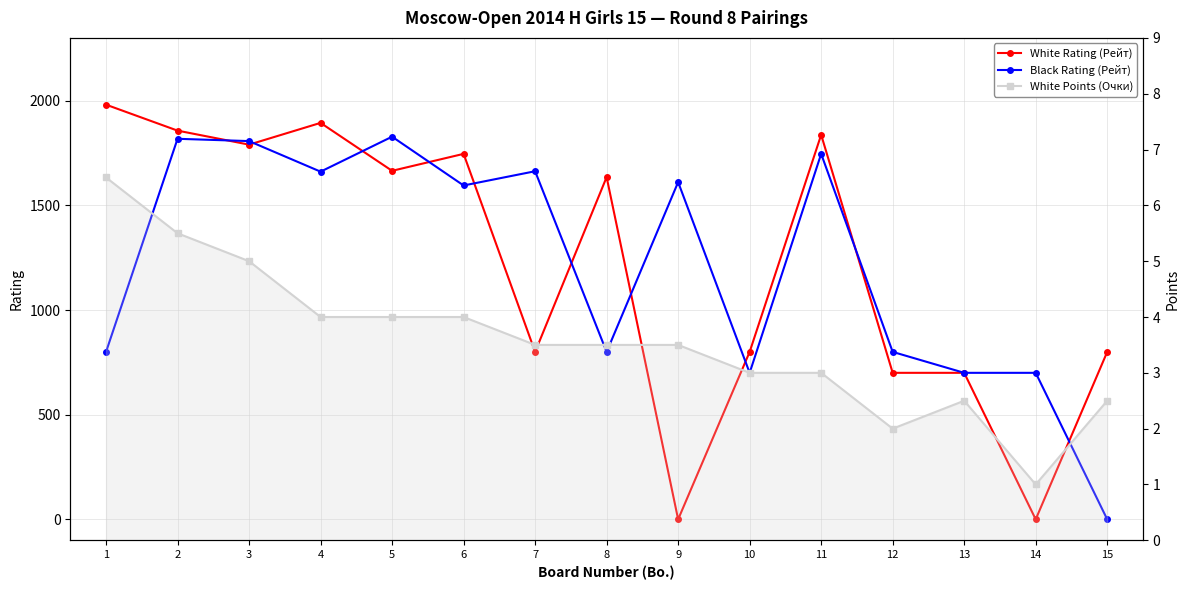

What is the spread (max minus min) of values at 13?

697.5